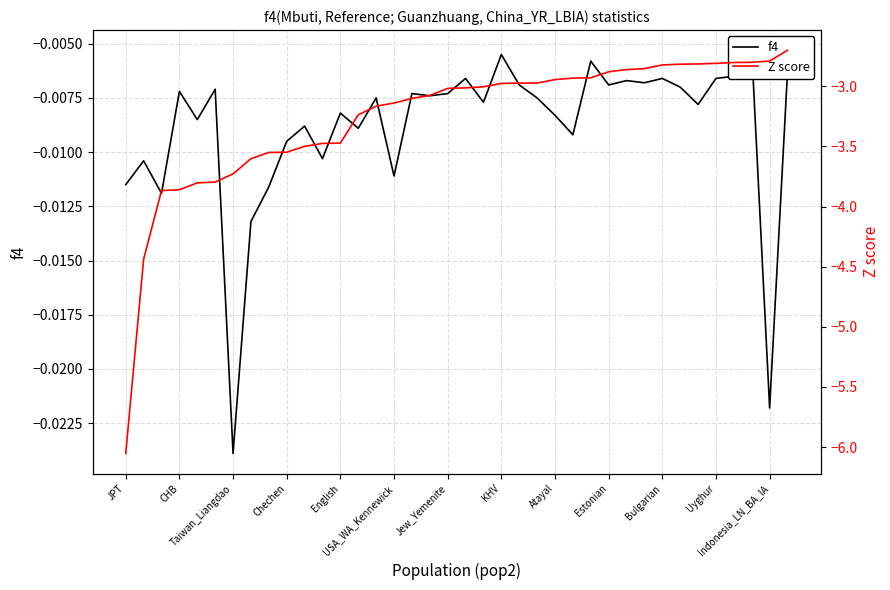

How many lines are shown in the chart?

2